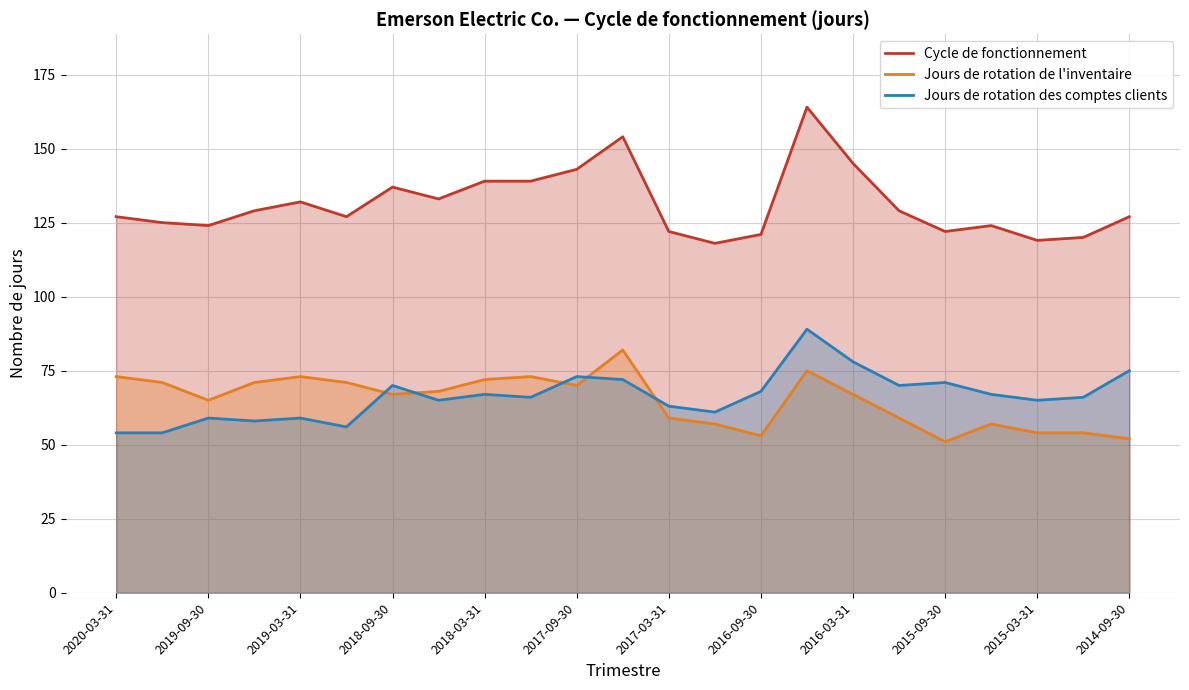

At which label does Jours de rotation des comptes clients first exceed 66?

2018-09-30